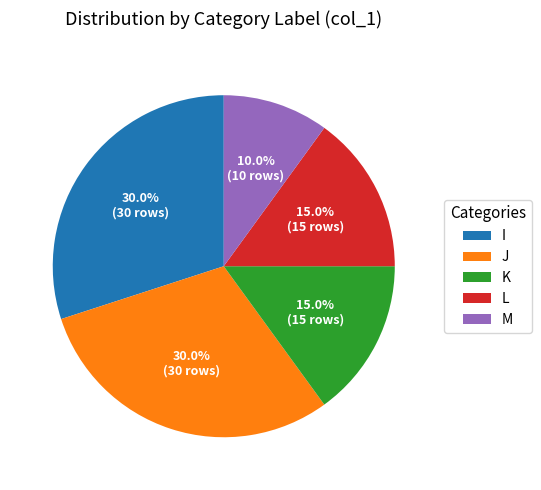

True or false: I accounts for 21% of the total.

False